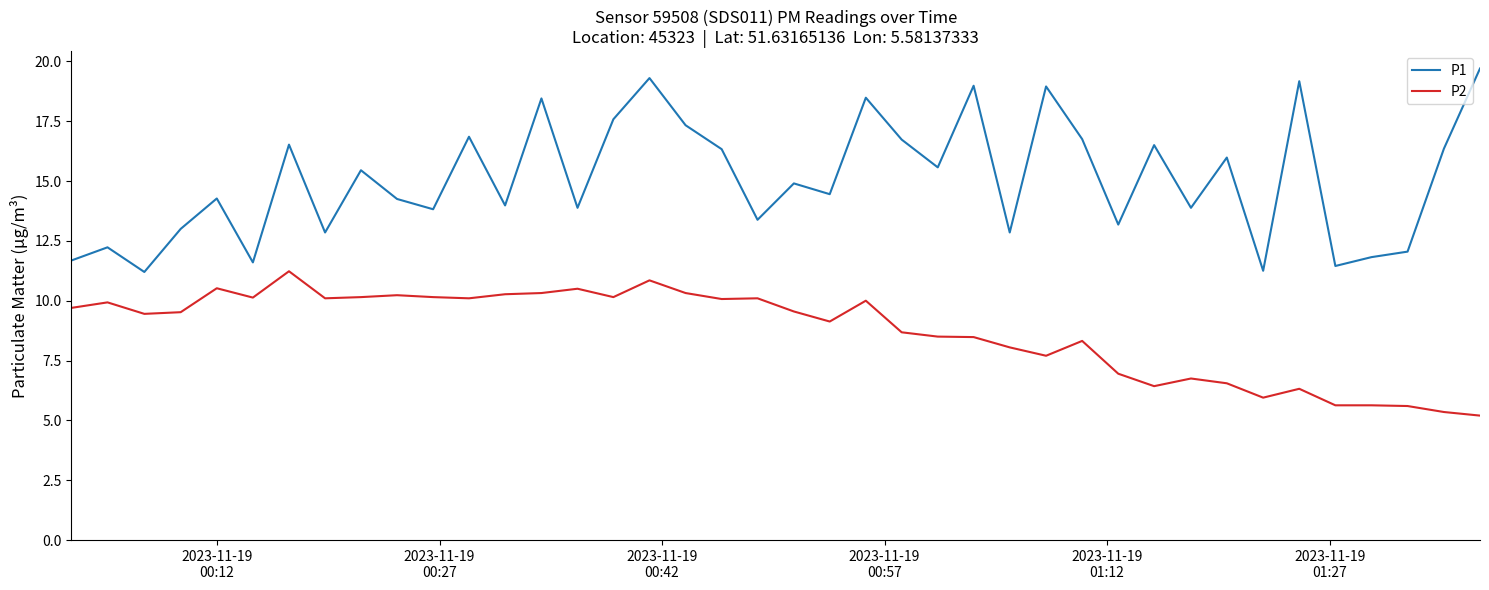

True or false: P1 and P2 intersect in this chart.

False